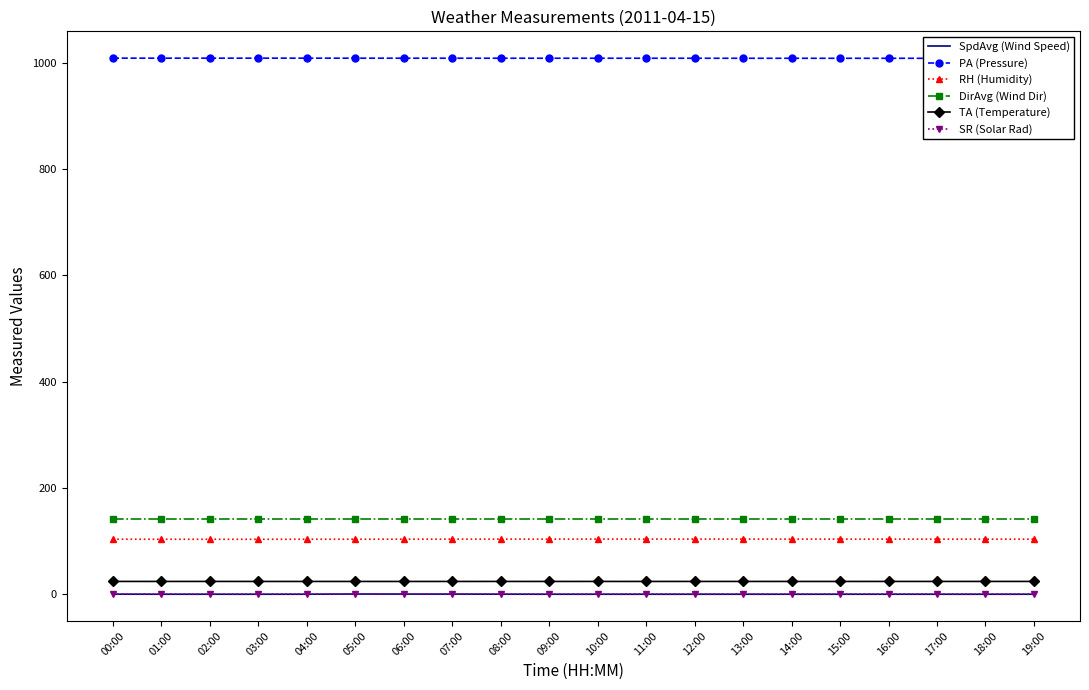

True or false: SpdAvg (Wind Speed) has a value of 0.2 at 13:00.

False